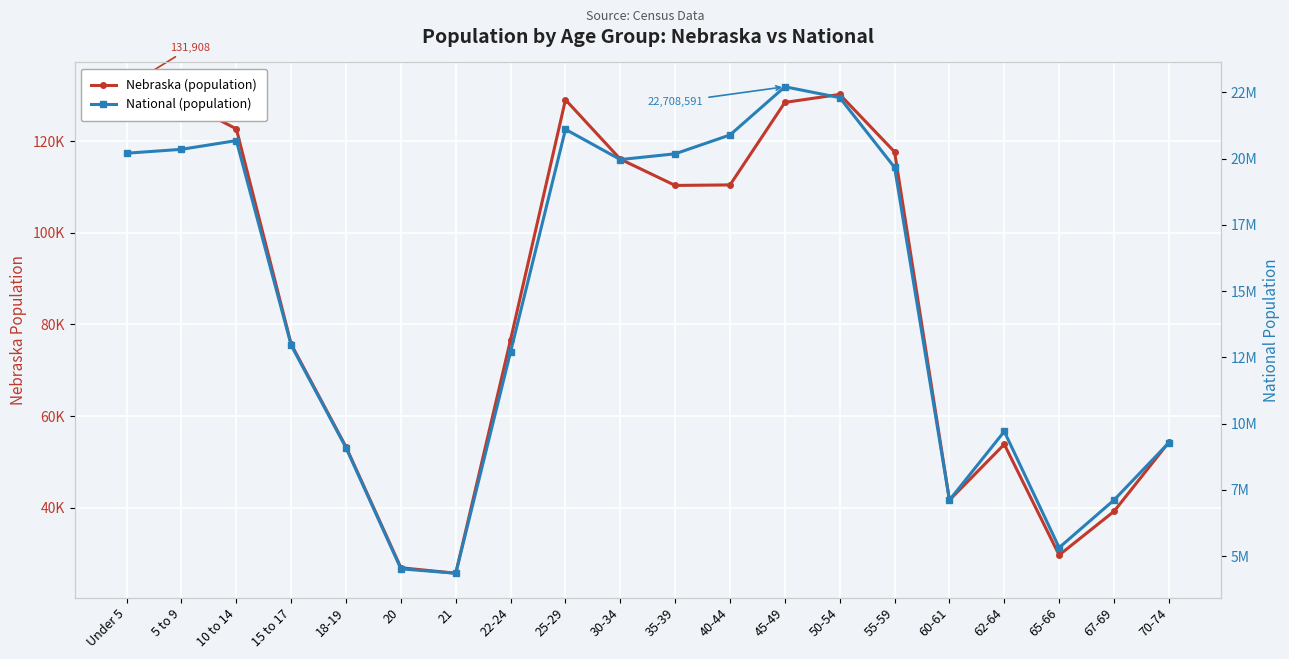

How many interior local valleys does the National series have?

4